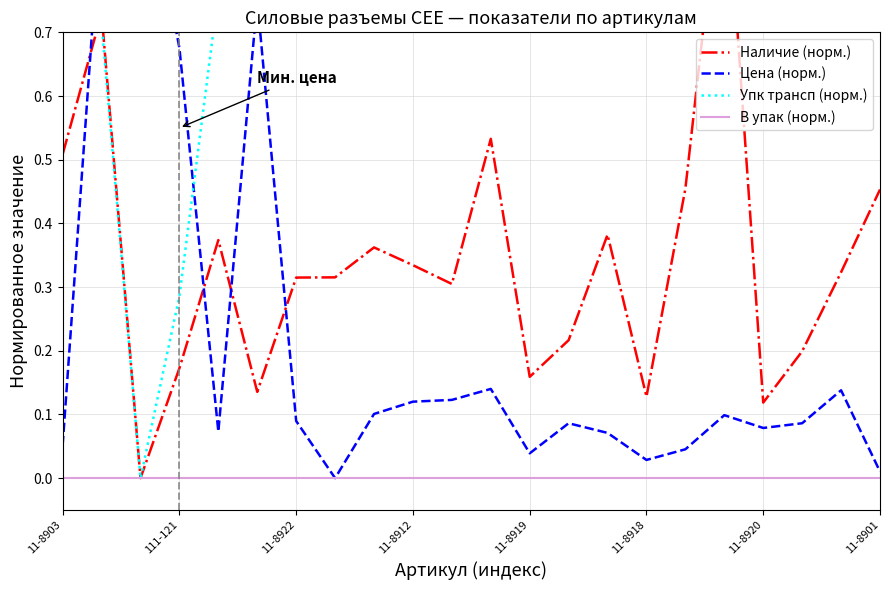

How many lines are shown in the chart?

4